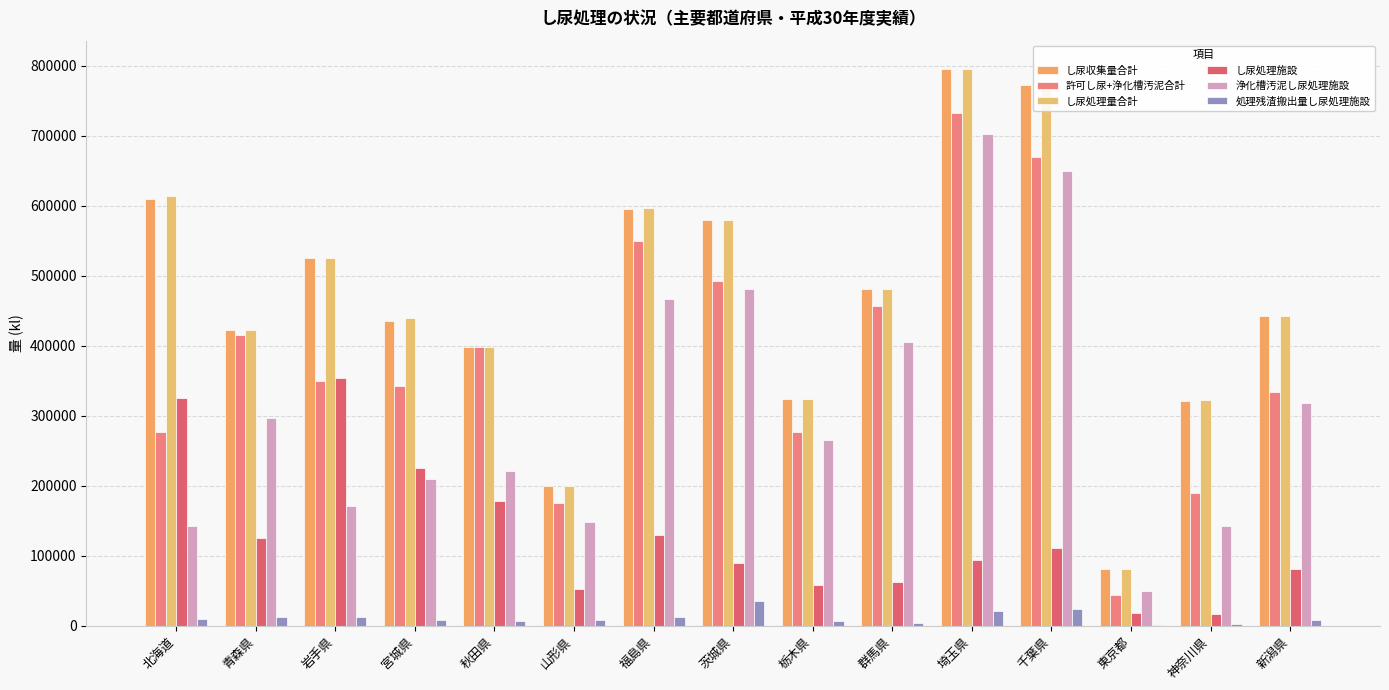

Does the chart contain stacked bars?

No